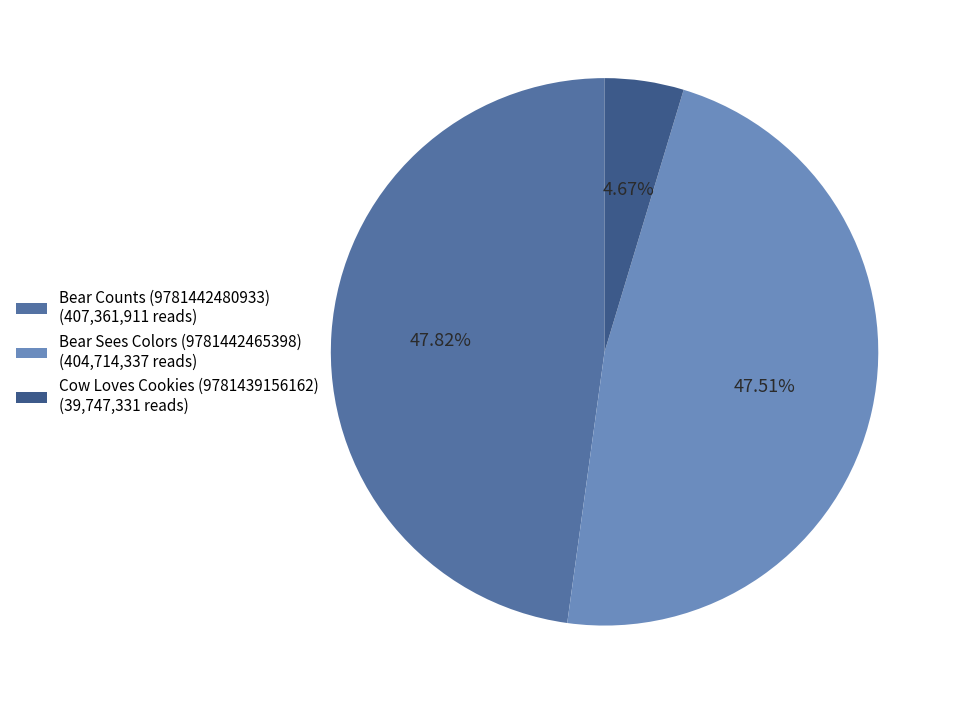

How many segments does this pie chart have?

3